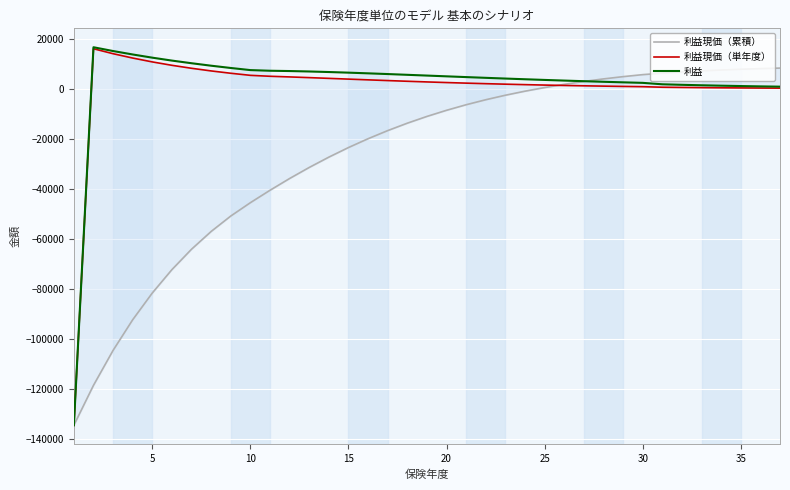

What is the average value of the 利益現価（単年度） series?

222.4